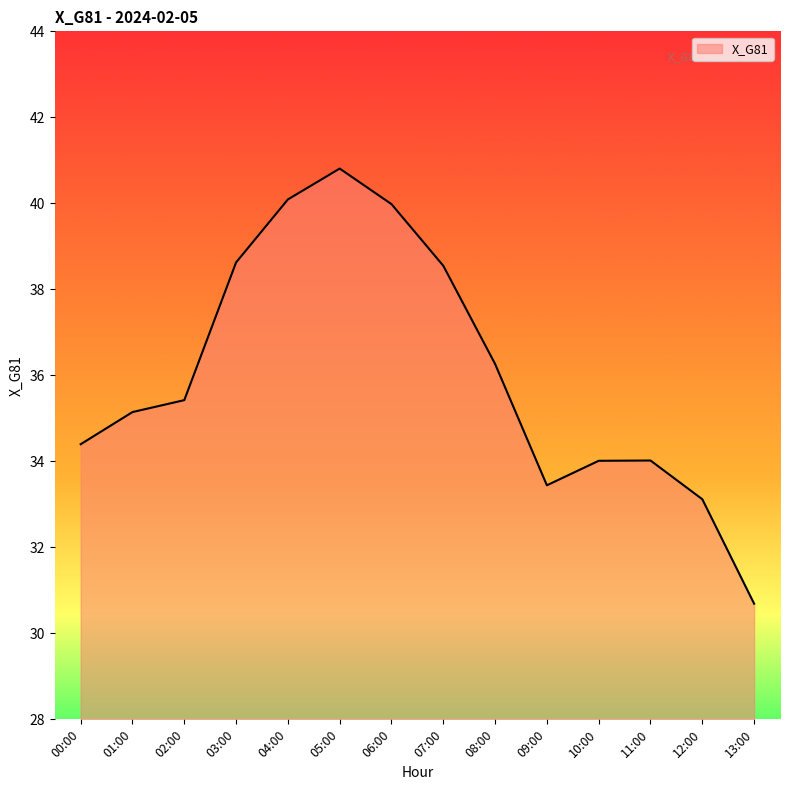

Reading right to left, transcribe all the data shown in this chart.

13:00=30.7	12:00=33.1	11:00=34.0	10:00=34.0	09:00=33.4	08:00=36.3	07:00=38.5	06:00=40.0	05:00=40.8	04:00=40.1	03:00=38.6	02:00=35.4	01:00=35.1	00:00=34.4